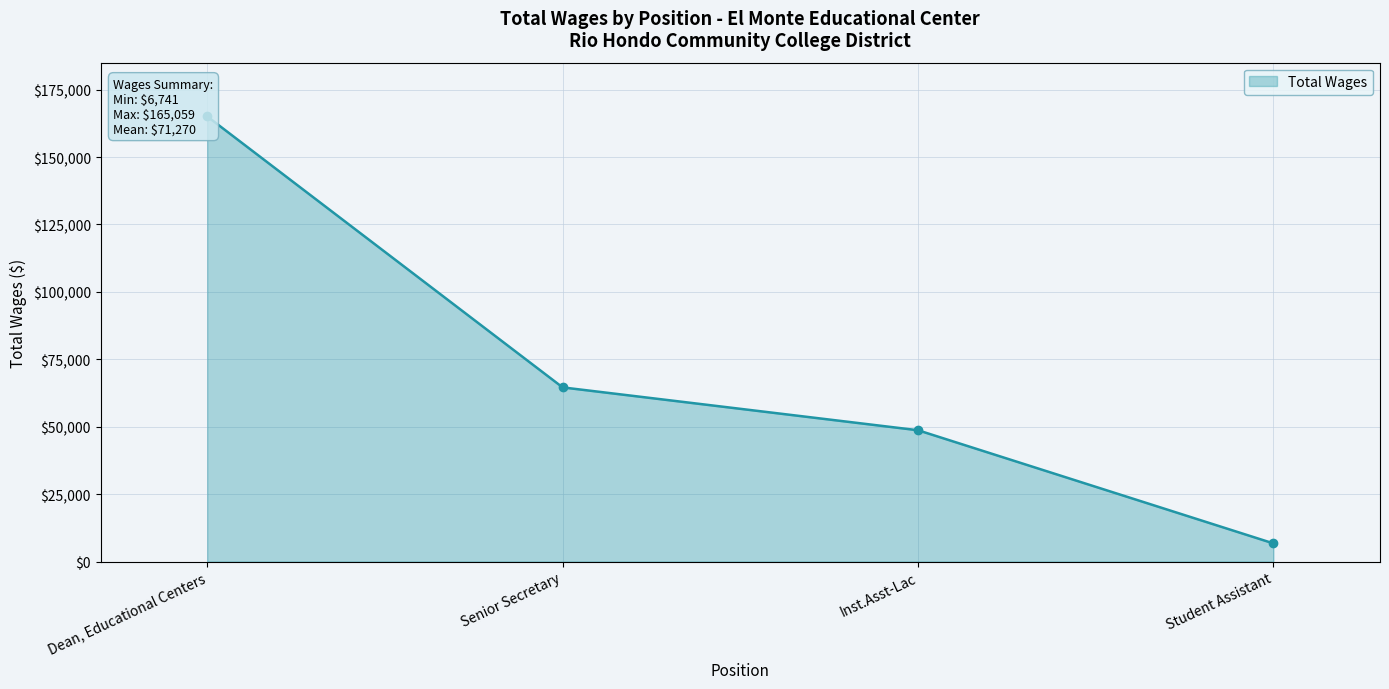

What is the change in value from Inst.Asst-Lac to Student Assistant?

-41955